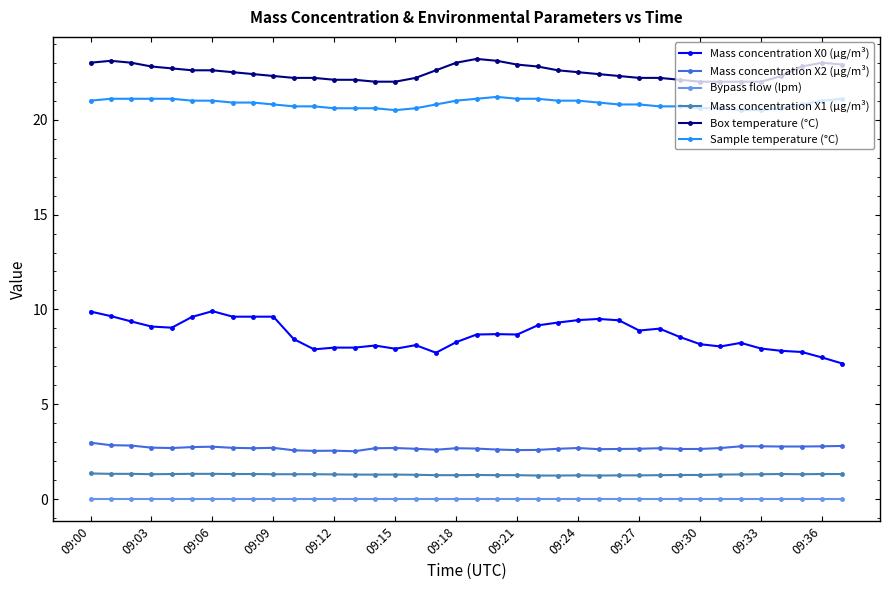

True or false: Mass concentration X2 (μg/m³) has more than 0 interior local peaks.

True